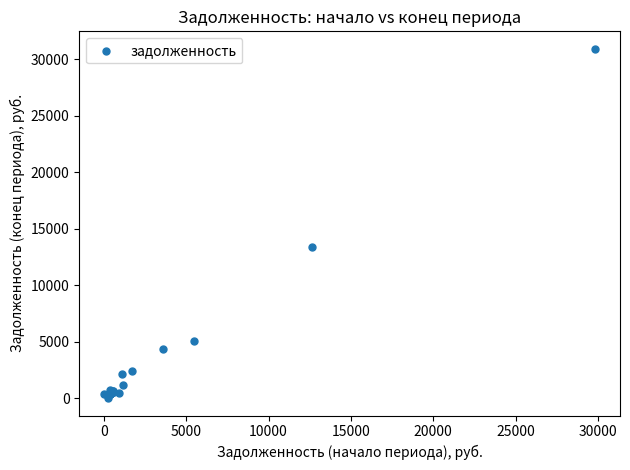

What Y value in the scatter plot is closest to 15469?

13385.1